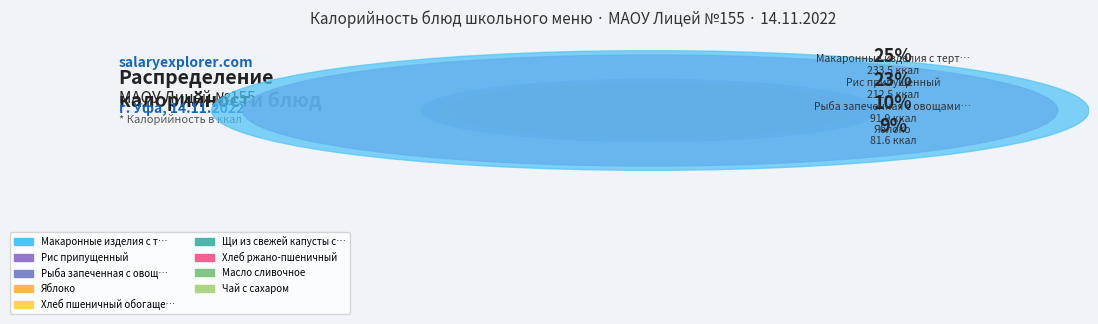

To the nearest percent, what is the difference between the Рыба запеченная с овощами (филе минтая) and Хлеб пшеничный обогащенный slice percentages?

1%